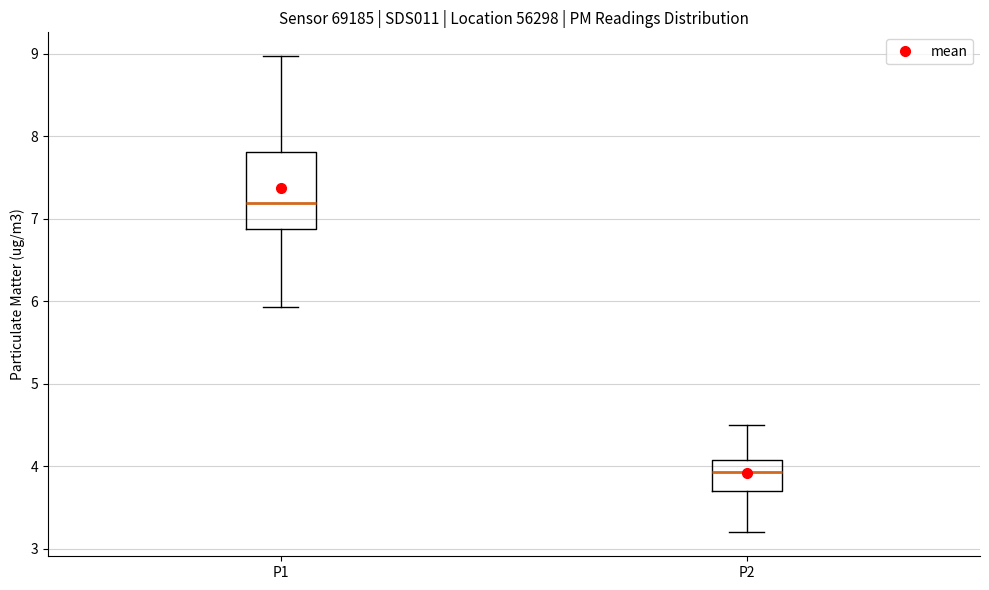

Reading left to right, read every box against the y-axis: the position of its median line, the range the box covers, and the ends of its whiskers. The values are not printed on the chart, so give them approximately, as read against the axis.

P1: median 7.2, box 6.9 to 7.8, whiskers 5.9 to 9.0
P2: median 3.9, box 3.7 to 4.1, whiskers 3.2 to 4.5